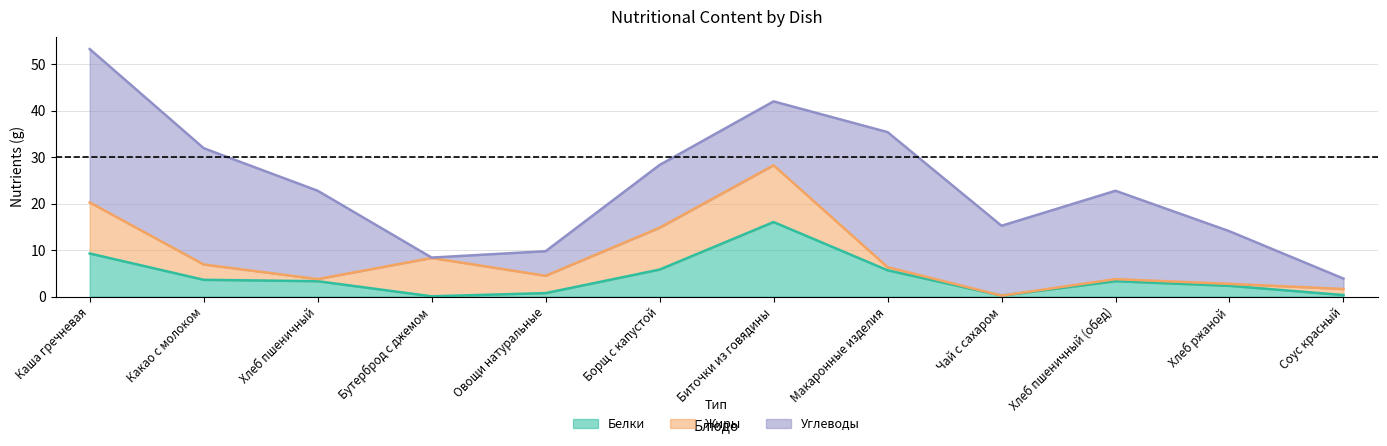

At which category does the chart reach its peak across all series?

Каша гречневая